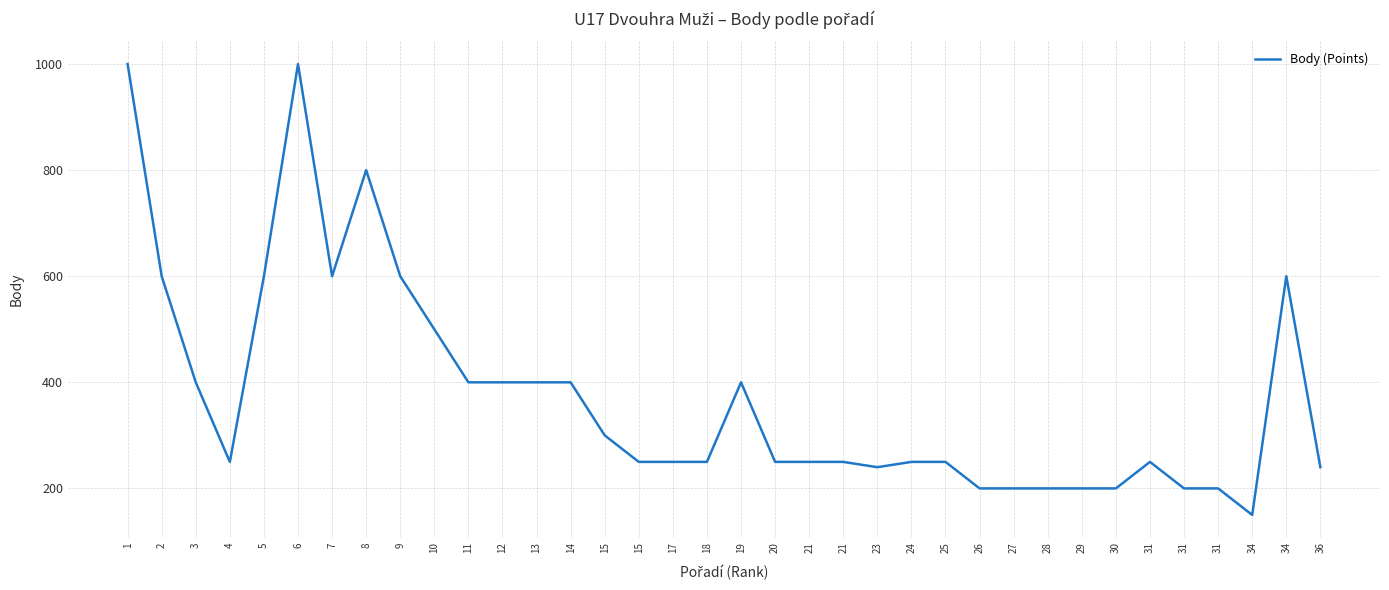

What is the value of the 18th point from the left?

250